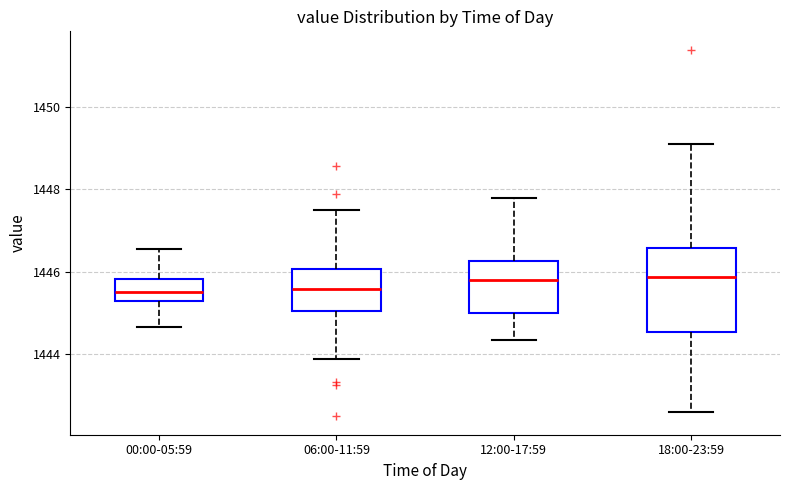

Where does the median line of the box for 06:00-11:59 sit on the y-axis? The values are not printed on the chart, so give them approximately, as read against the axis.

1445.6